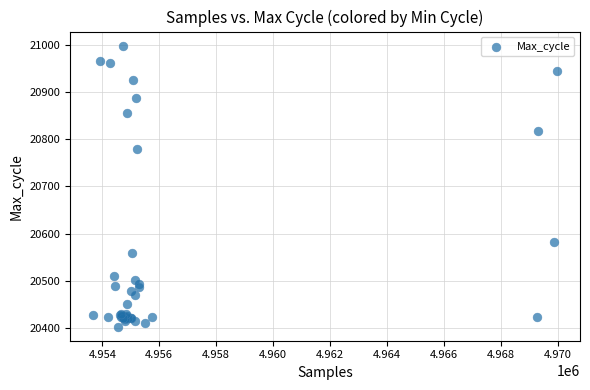

What Y value in the scatter plot is closest to 20700?

20779